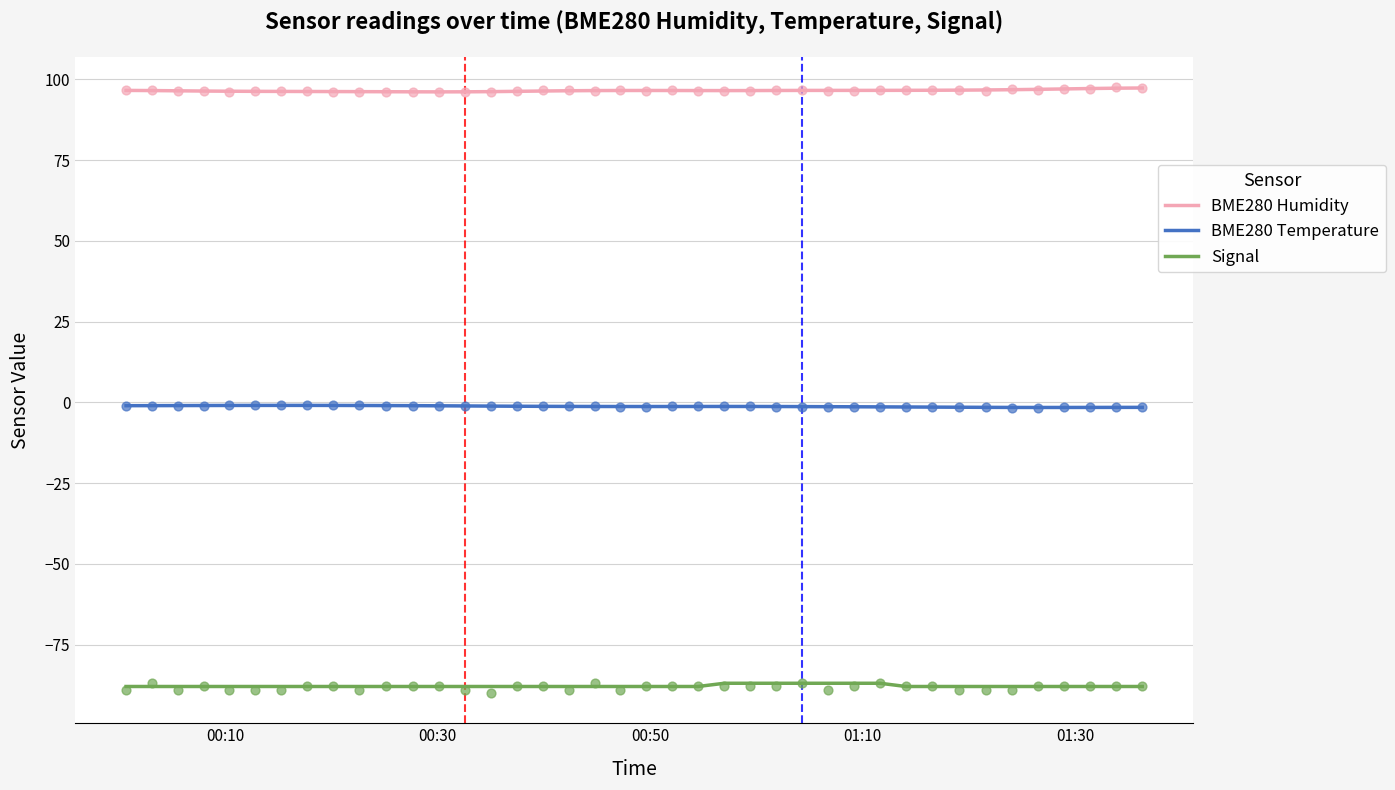

True or false: BME280 Humidity and Signal intersect in this chart.

False